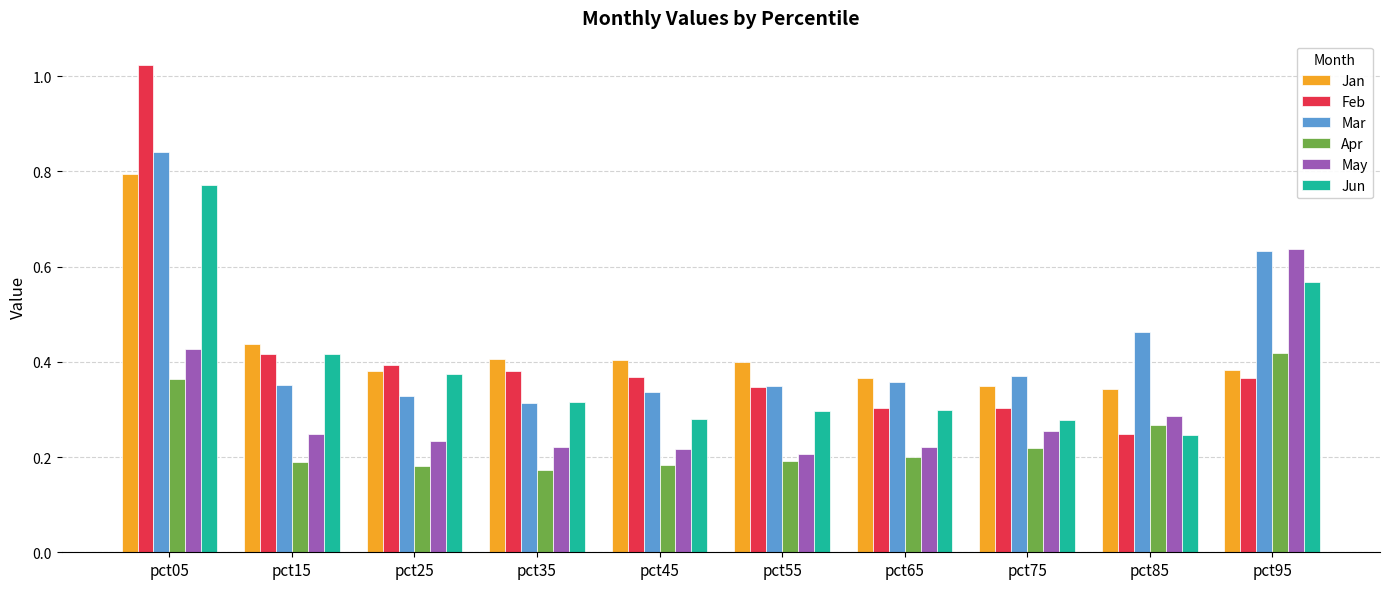

Is it true that May equals 0.2 at pct45?

True